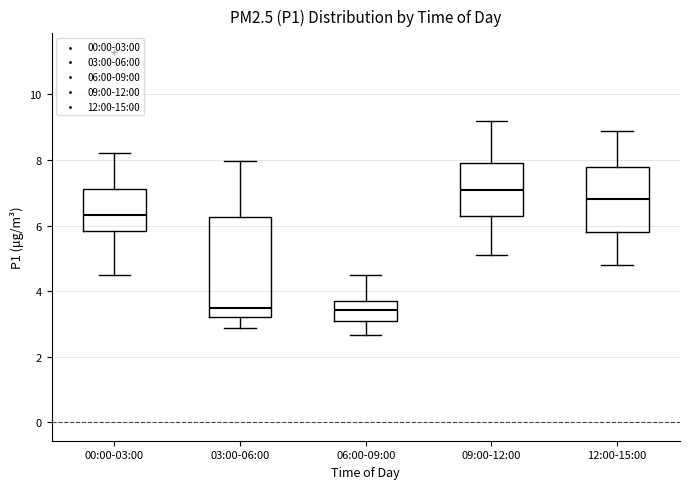

Reading left to right, transcribe this box plot: for each box, give where its median line is, the range the box spans, and where its two whiskers end, as read against the y-axis. The values are not printed on the chart, so give them approximately, as read against the axis.

00:00-03:00: median 6.4, box 5.8 to 7.2, whiskers 4.6 to 8.2
03:00-06:00: median 3.4, box 3.2 to 6.2, whiskers 2.8 to 8.0
06:00-09:00: median 3.4, box 3.2 to 3.8, whiskers 2.6 to 4.6
09:00-12:00: median 7.2, box 6.4 to 8.0, whiskers 5.2 to 9.2
12:00-15:00: median 6.8, box 5.8 to 7.8, whiskers 4.8 to 9.0